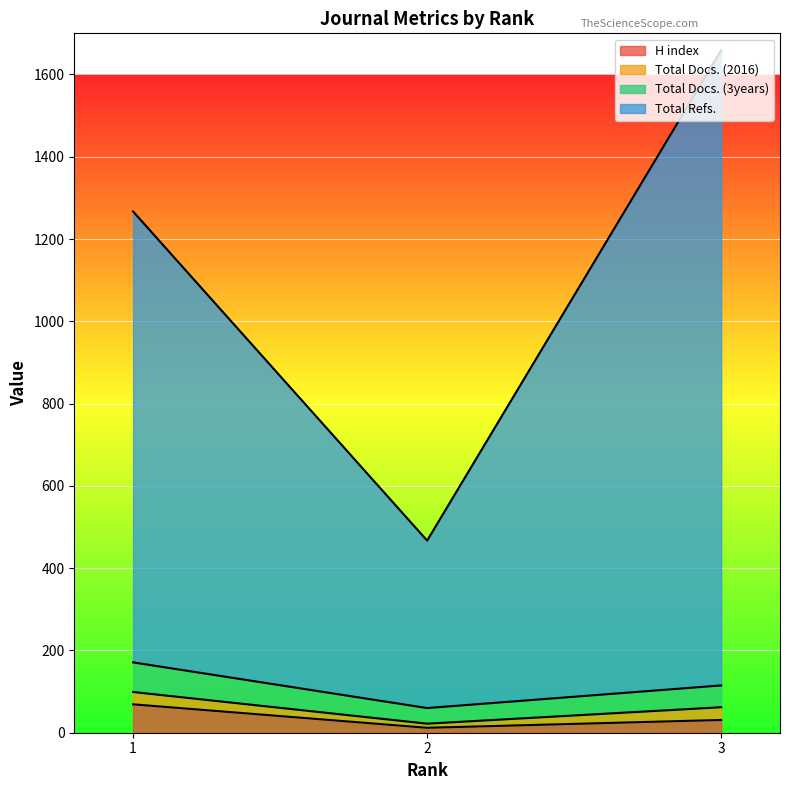

What is the maximum value for H index?

69